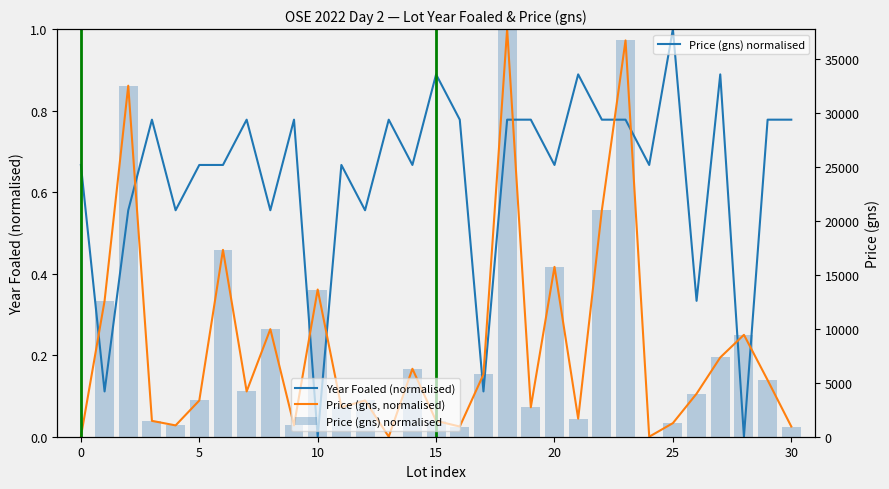

At how many categories does at least one series exceed 0?

31